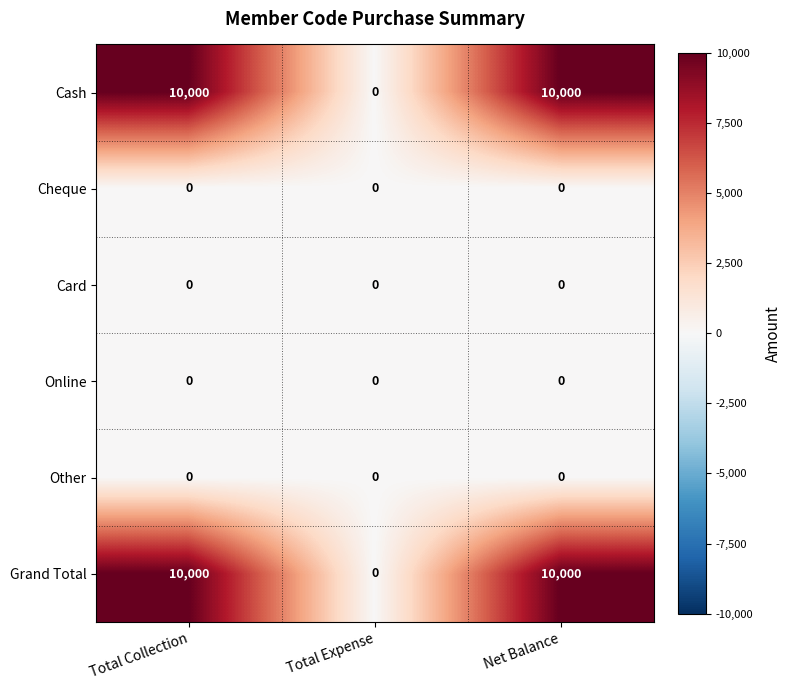

Is the value of Cash at Net Balance greater than the value of Online at Net Balance?

Yes